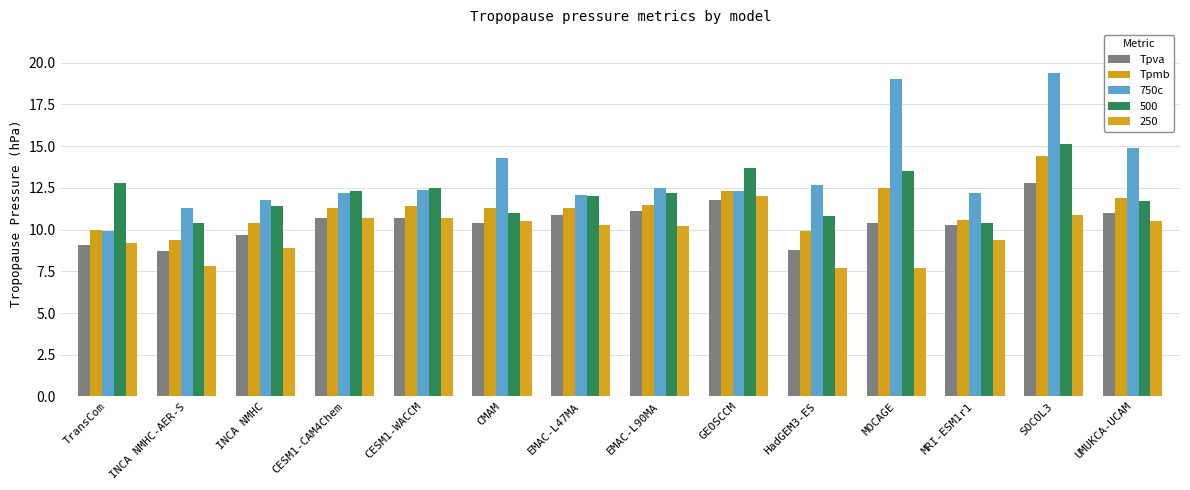

True or false: Tpva has a value of 10.7 at CESM1-CAM4Chem.

True